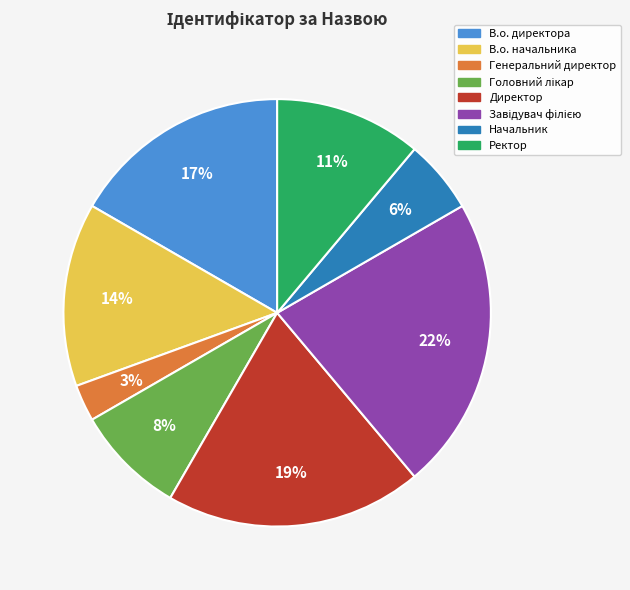

What percentage is the Ректор slice, to the nearest percent?

11%